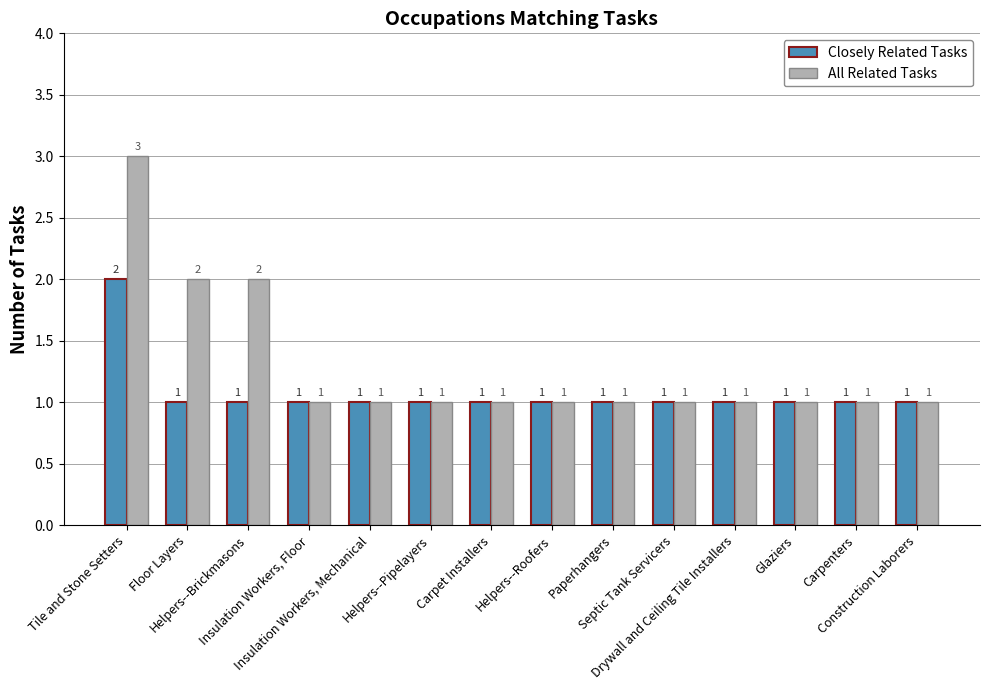

What is the difference between the maximum and minimum values in the All Related Tasks series?

2